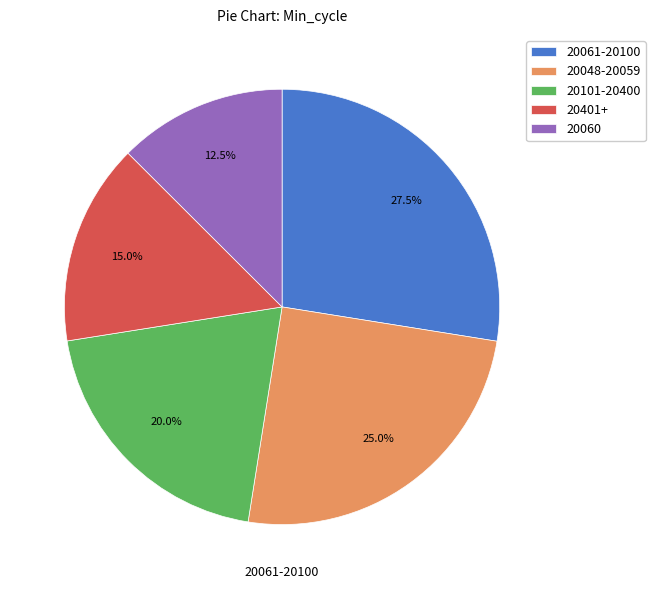

What portion of the pie excludes 20048-20059?

75.0%